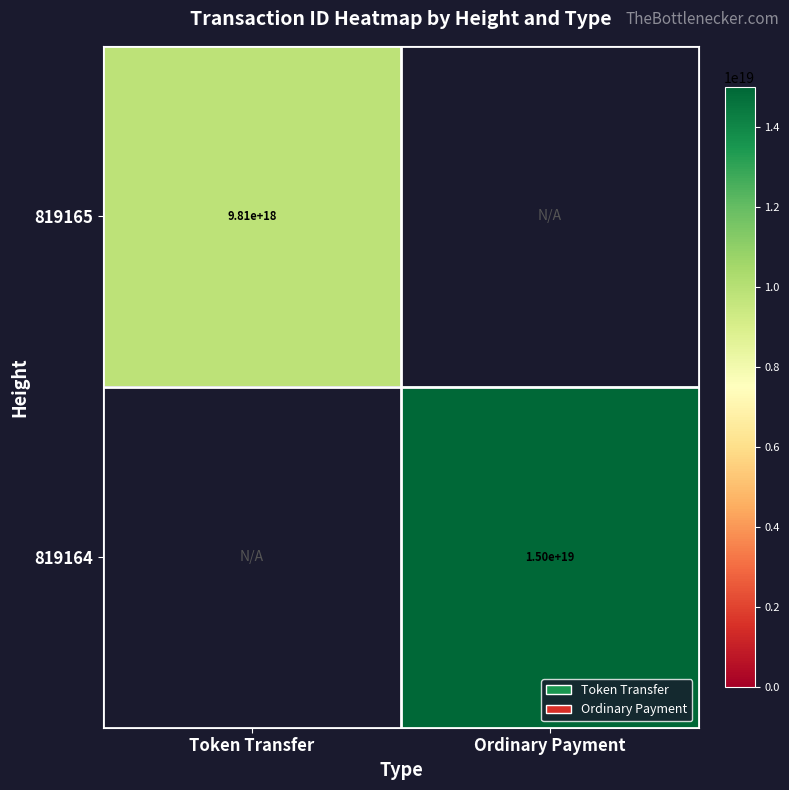

The value of 819165 at Token Transfer is 13514107741630363648.0. True or false?

False